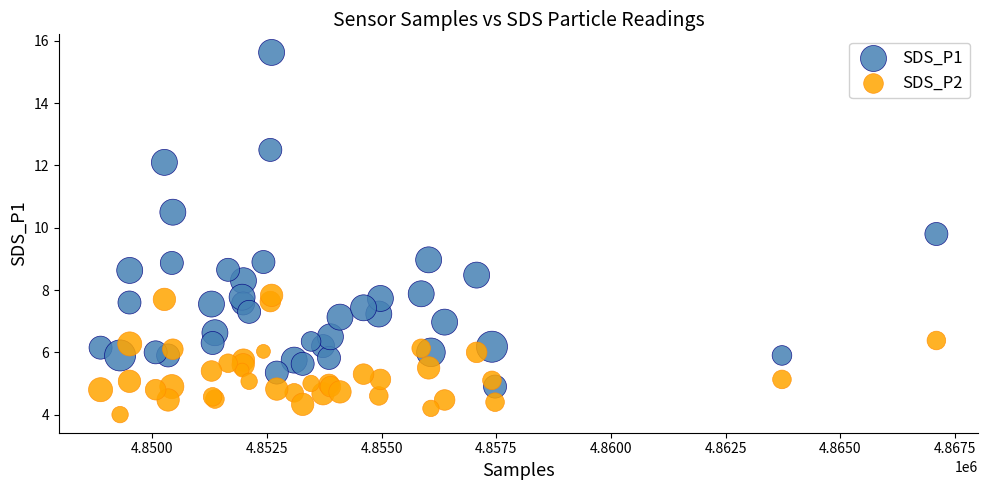

Which series contains the highest Y value?

SDS_P1